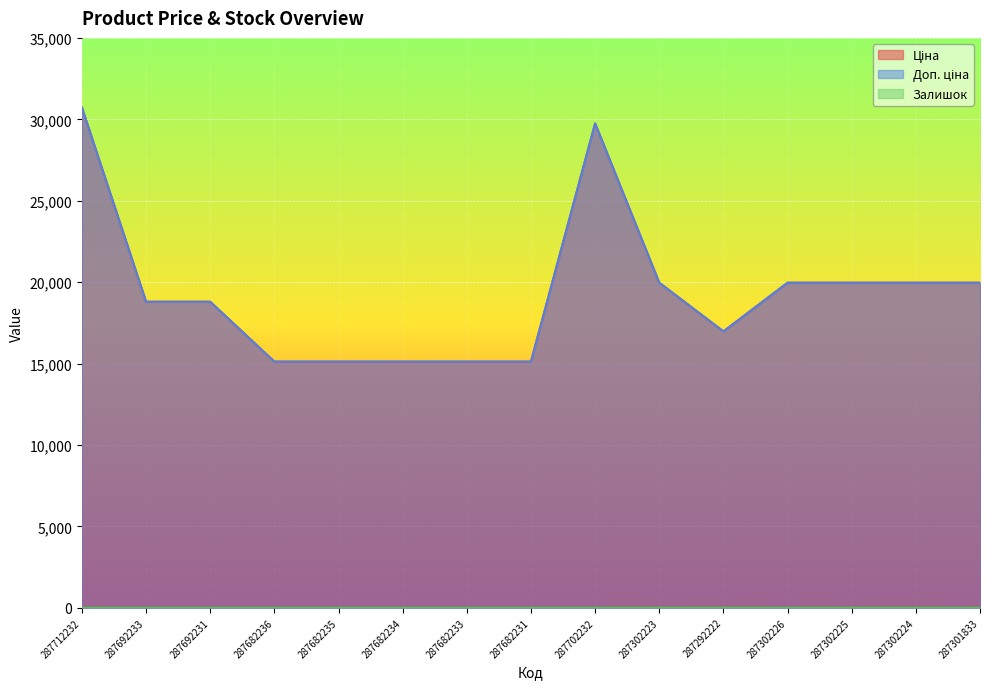

What is the difference between the maximum and minimum values in the Доп. ціна series?

15597.1